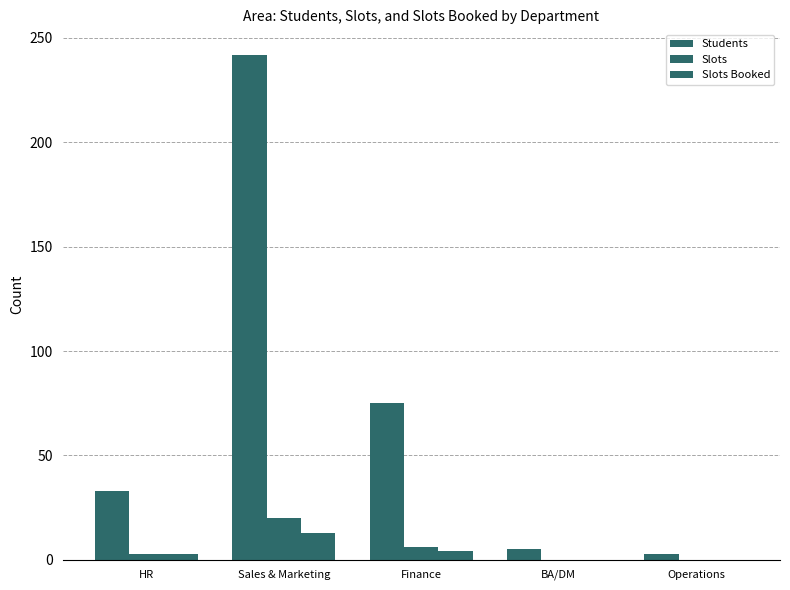

How many groups of bars are there?

5